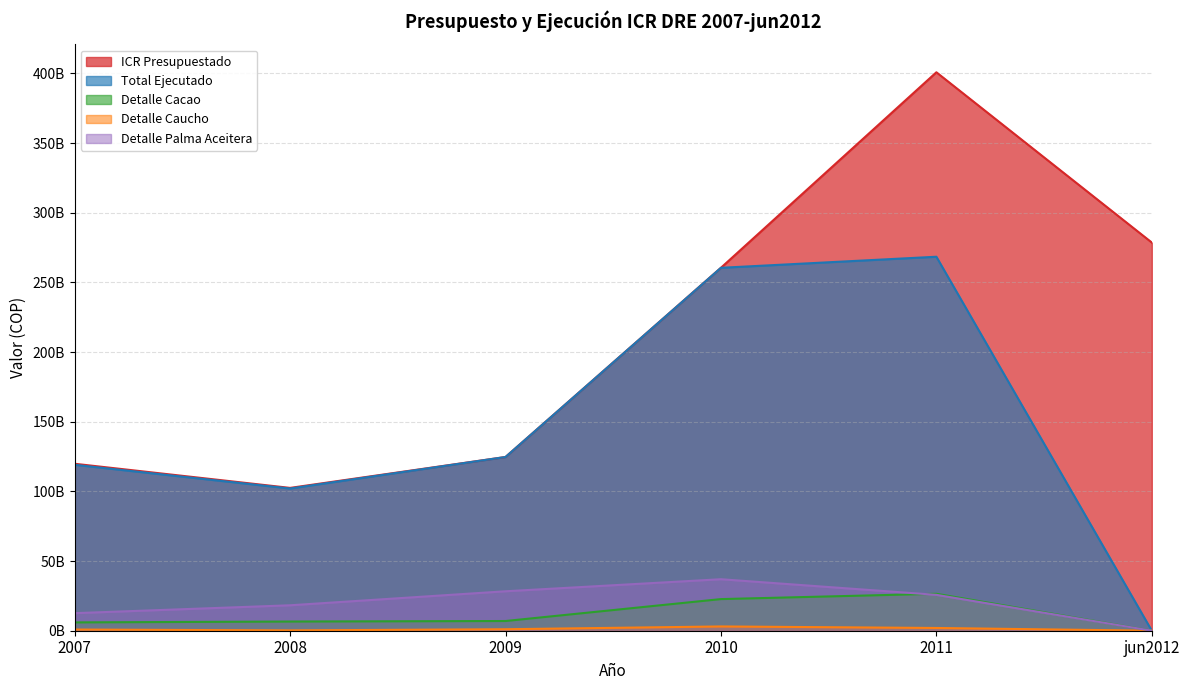

How many series are shown in this chart?

5